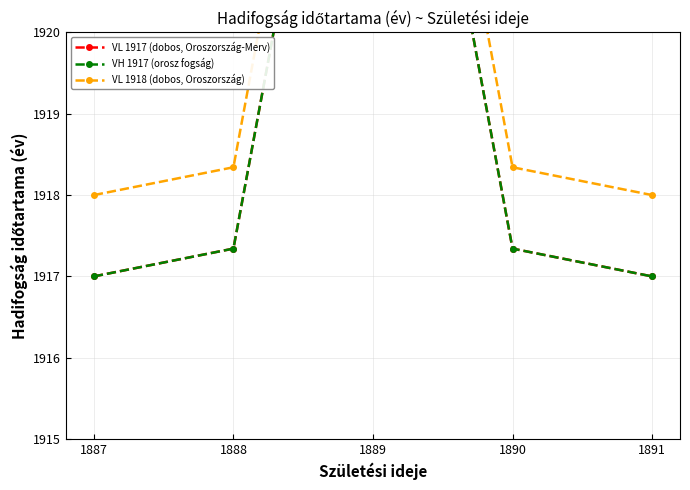

Which series has the largest total across all categories?

VL 1918 (dobos, Oroszország)